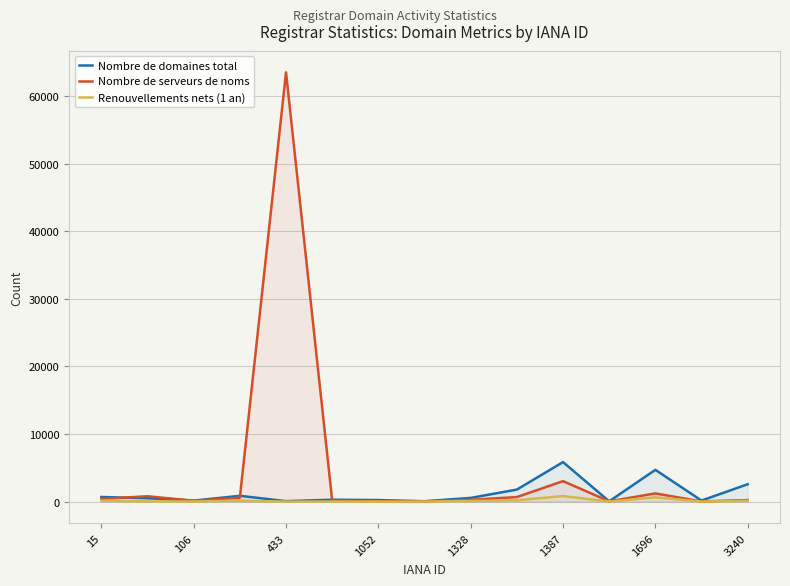

True or false: Nombre de serveurs de noms and Nombre de domaines total cross at least once.

True